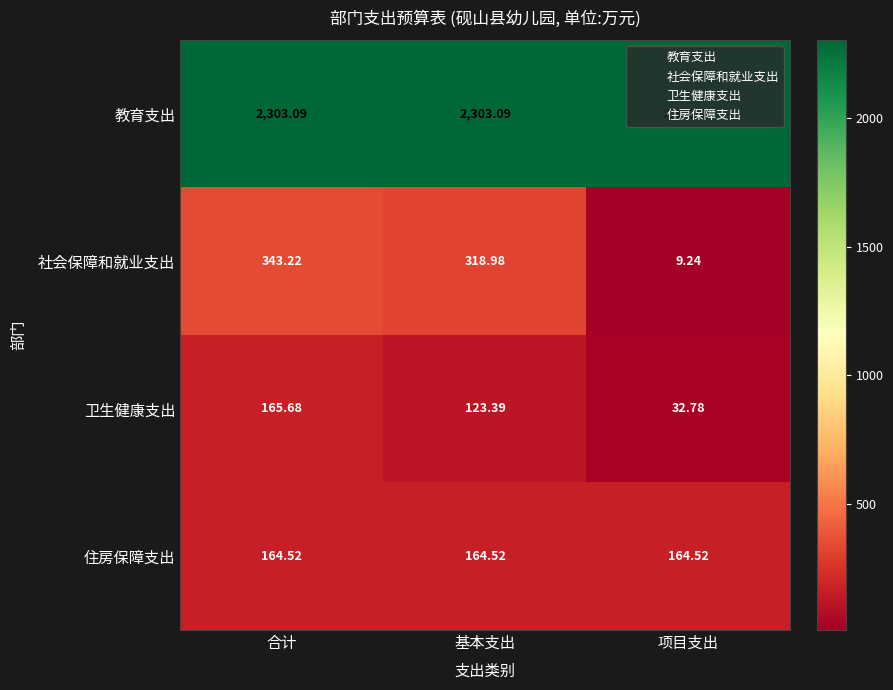

Which label corresponds to the smallest value in the chart?

项目支出